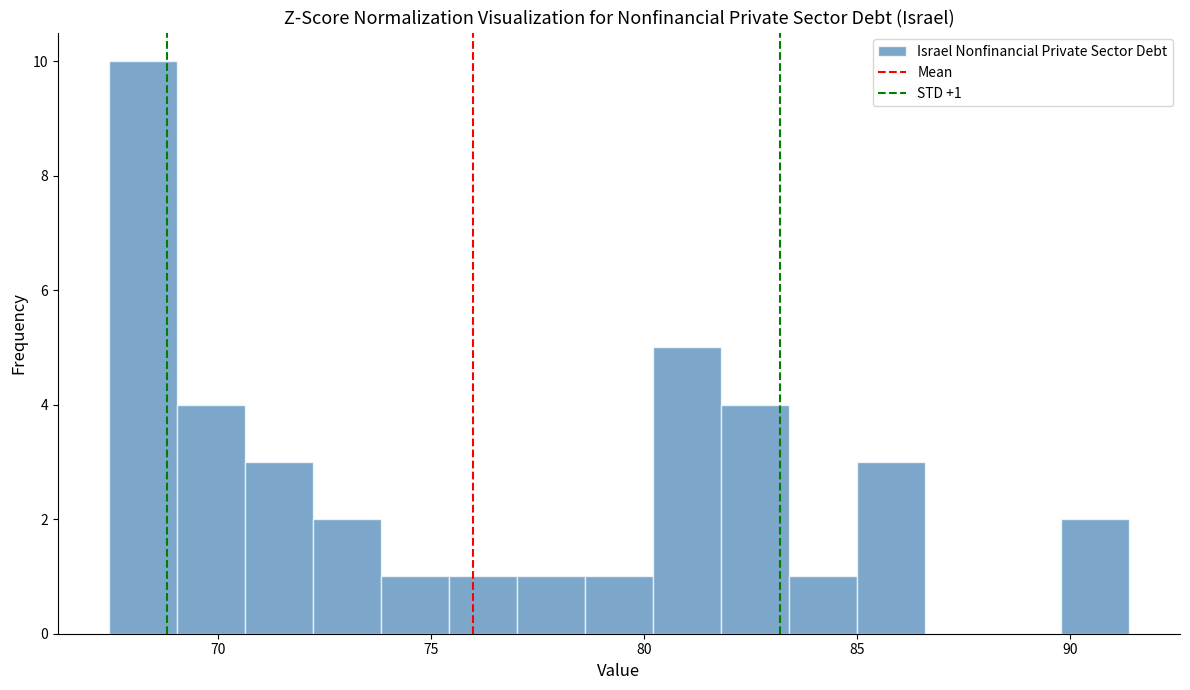

Read against the x-axis, roughly where is the centre of the tallest bar?

68.0